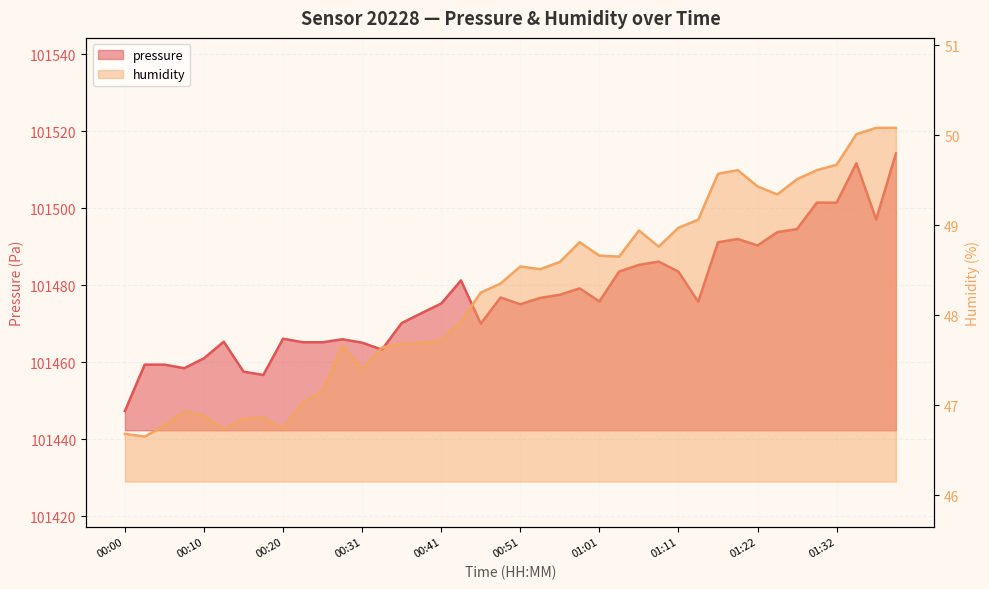

Reading left to right, transcribe all the data shown in this chart.

pressure: 101447.4	101459.4	101459.4	101458.5	101461.1	101465.4	101457.6	101456.7	101466.1	101465.2	101465.2	101466.0	101465.1	101463.3	101470.2	101472.8	101475.3	101481.3	101470.1	101476.8	101475.1	101476.7	101477.6	101479.2	101475.8	101483.6	101485.3	101486.2	101483.6	101475.7	101491.2	101492.0	101490.3	101493.8	101494.6	101501.5	101501.4	101511.7	101497.1	101514.2
humidity: 46.7	46.6	46.8	46.9	46.9	46.7	46.9	46.9	46.7	47.0	47.2	47.7	47.4	47.6	47.7	47.7	47.7	47.9	48.2	48.4	48.5	48.5	48.6	48.8	48.7	48.6	48.9	48.8	49.0	49.1	49.6	49.6	49.4	49.3	49.5	49.6	49.7	50.0	50.1	50.1